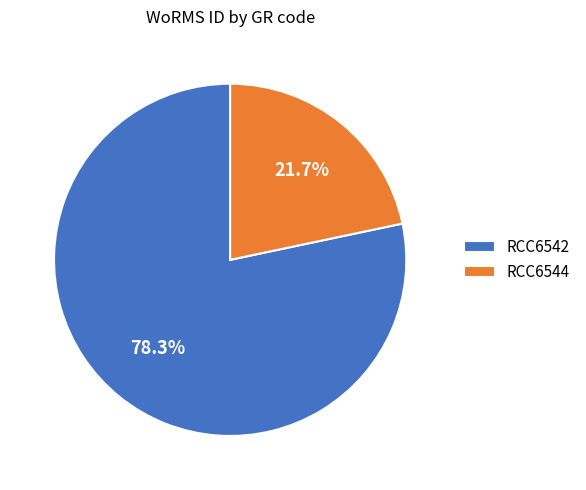

Approximately how many times larger is the value at RCC6542 compared to RCC6544?

3.6